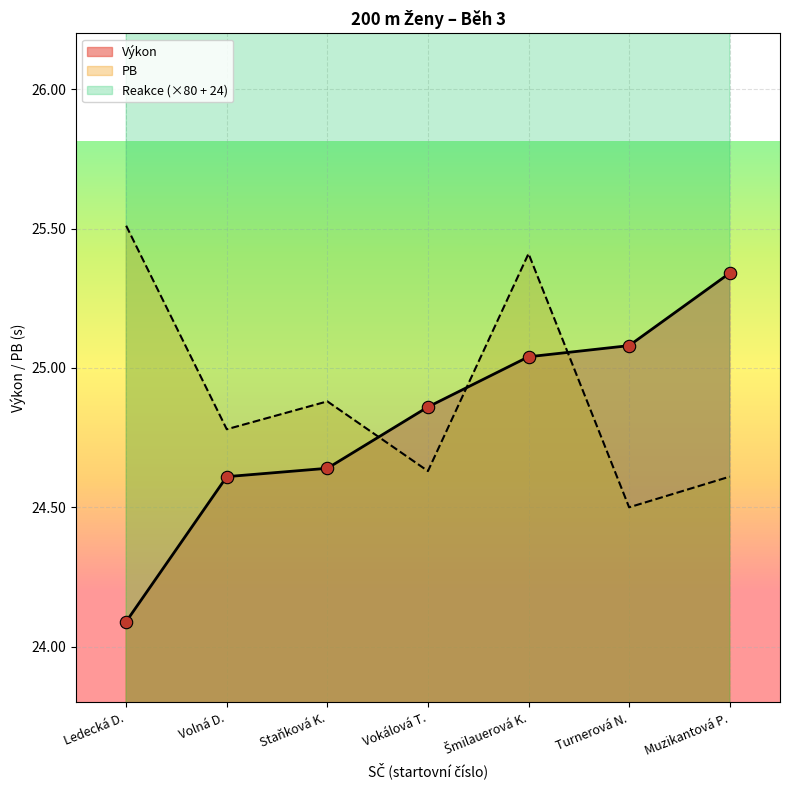

Which series contains the lowest Y value?

Výkon